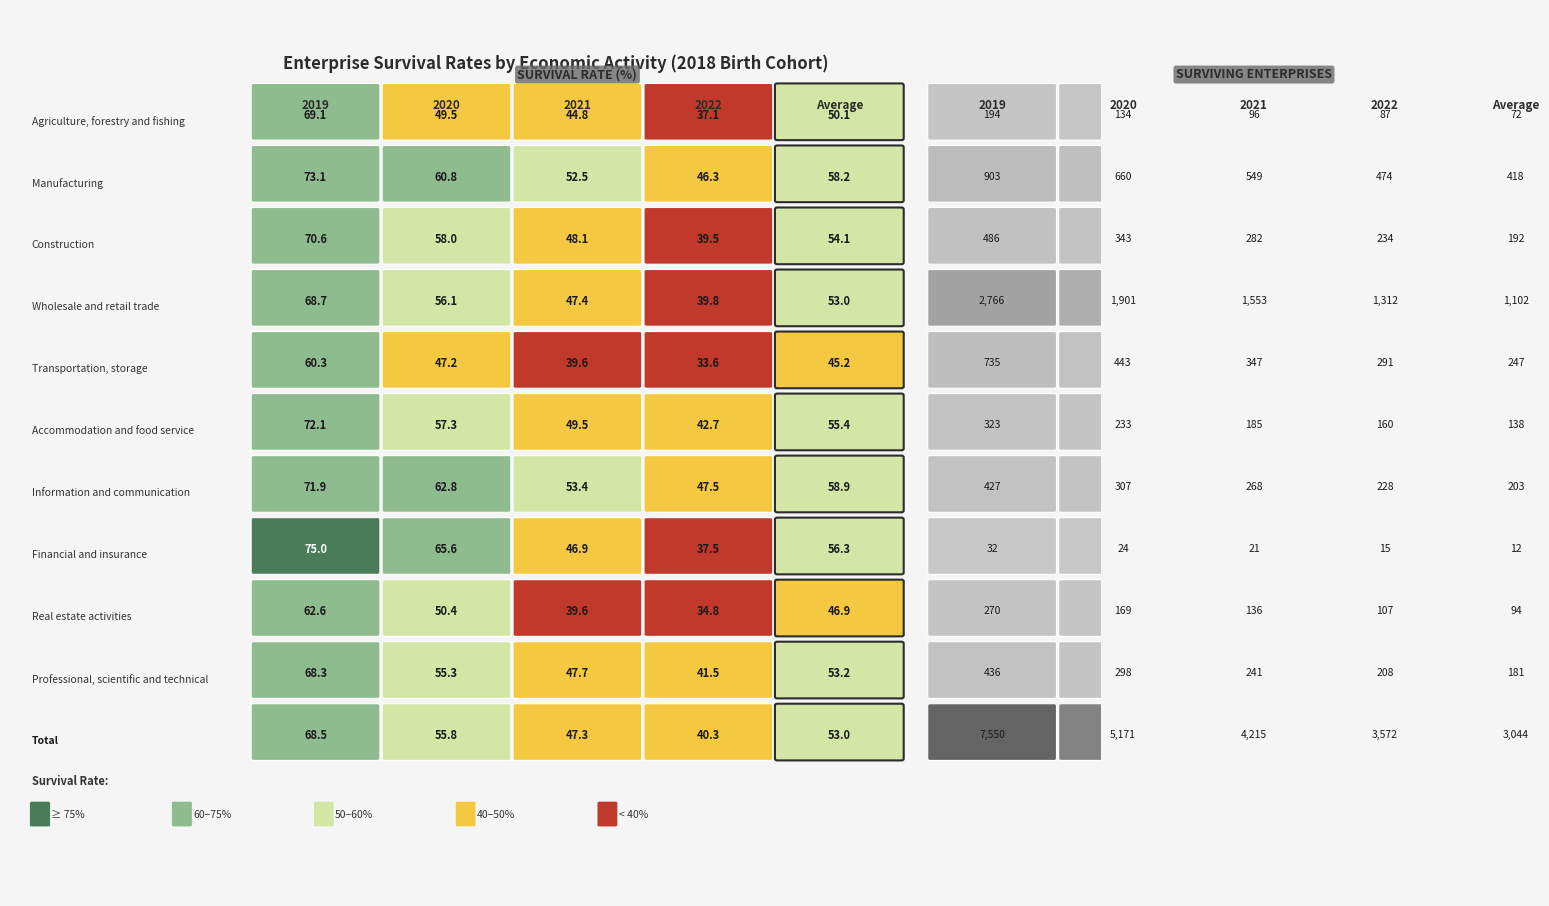

Reading left to right, extract all data points from this chart.

Agriculture, forestry and fishing: Agriculture, forestry and fishing=69.1	Manufacturing=49.5	Construction=44.8	Wholesale and retail trade=37.1	Transportation, storage=50.1
Manufacturing: Agriculture, forestry and fishing=73.1	Manufacturing=60.8	Construction=52.5	Wholesale and retail trade=46.3	Transportation, storage=58.2
Construction: Agriculture, forestry and fishing=70.6	Manufacturing=58.0	Construction=48.1	Wholesale and retail trade=39.5	Transportation, storage=54.1
Wholesale and retail trade: Agriculture, forestry and fishing=68.7	Manufacturing=56.1	Construction=47.4	Wholesale and retail trade=39.8	Transportation, storage=53.0
Transportation, storage: Agriculture, forestry and fishing=60.3	Manufacturing=47.2	Construction=39.6	Wholesale and retail trade=33.6	Transportation, storage=45.2
Accommodation and food service: Agriculture, forestry and fishing=72.1	Manufacturing=57.3	Construction=49.5	Wholesale and retail trade=42.7	Transportation, storage=55.4
Information and communication: Agriculture, forestry and fishing=71.9	Manufacturing=62.8	Construction=53.4	Wholesale and retail trade=47.5	Transportation, storage=58.9
Financial and insurance: Agriculture, forestry and fishing=75.0	Manufacturing=65.6	Construction=46.9	Wholesale and retail trade=37.5	Transportation, storage=56.3
Real estate activities: Agriculture, forestry and fishing=62.6	Manufacturing=50.4	Construction=39.6	Wholesale and retail trade=34.8	Transportation, storage=46.9
Professional, scientific and technical: Agriculture, forestry and fishing=68.3	Manufacturing=55.3	Construction=47.7	Wholesale and retail trade=41.5	Transportation, storage=53.2
Total: Agriculture, forestry and fishing=68.5	Manufacturing=55.8	Construction=47.3	Wholesale and retail trade=40.3	Transportation, storage=53.0